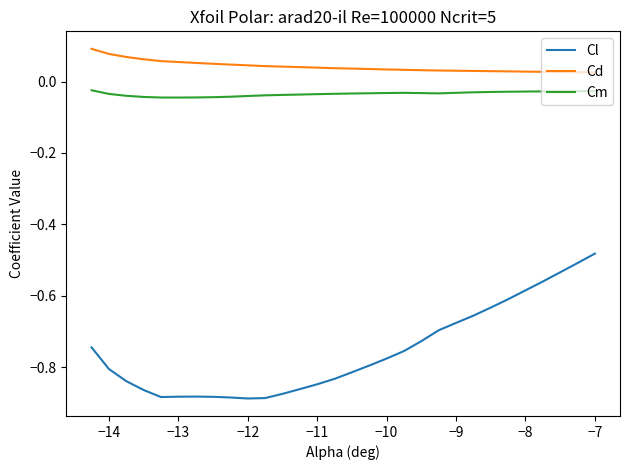

True or false: Cl and Cd cross at least once.

False